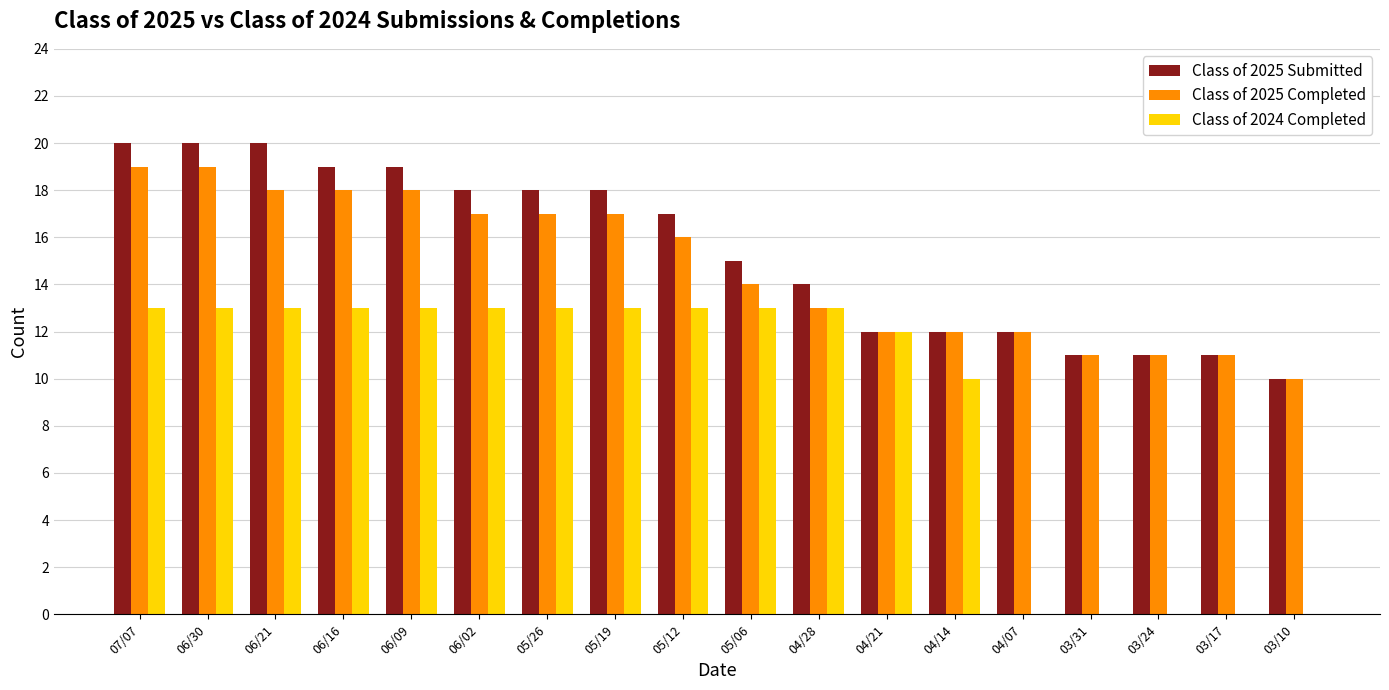

At which label does Class of 2025 Completed first exceed 16?

07/07